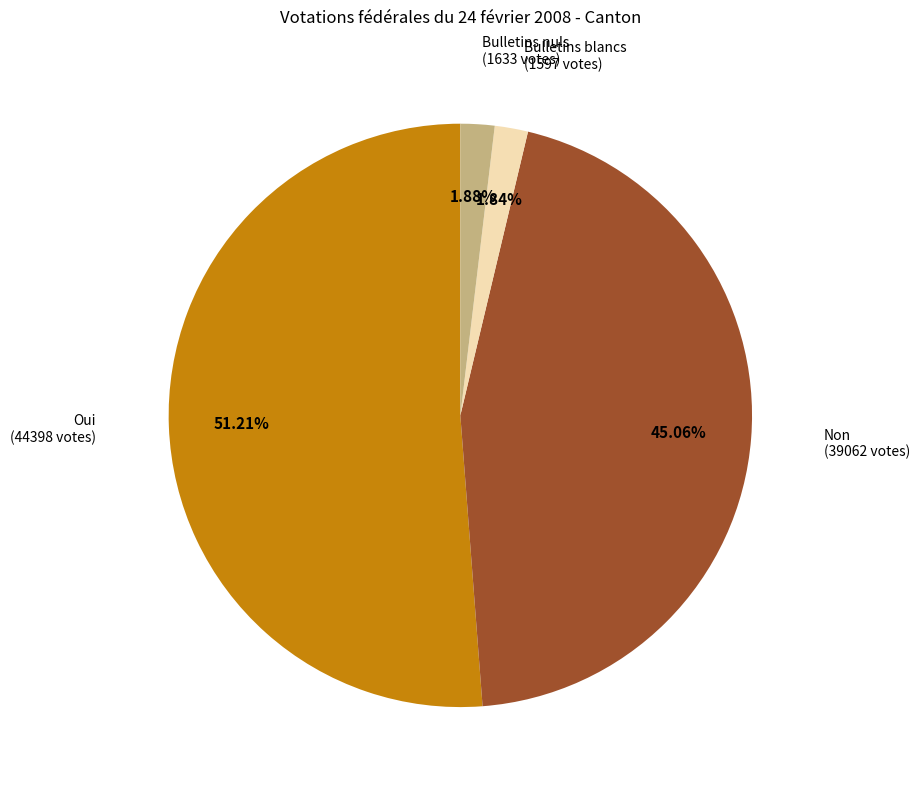

Is it true that Oui is 51% of the pie?

True